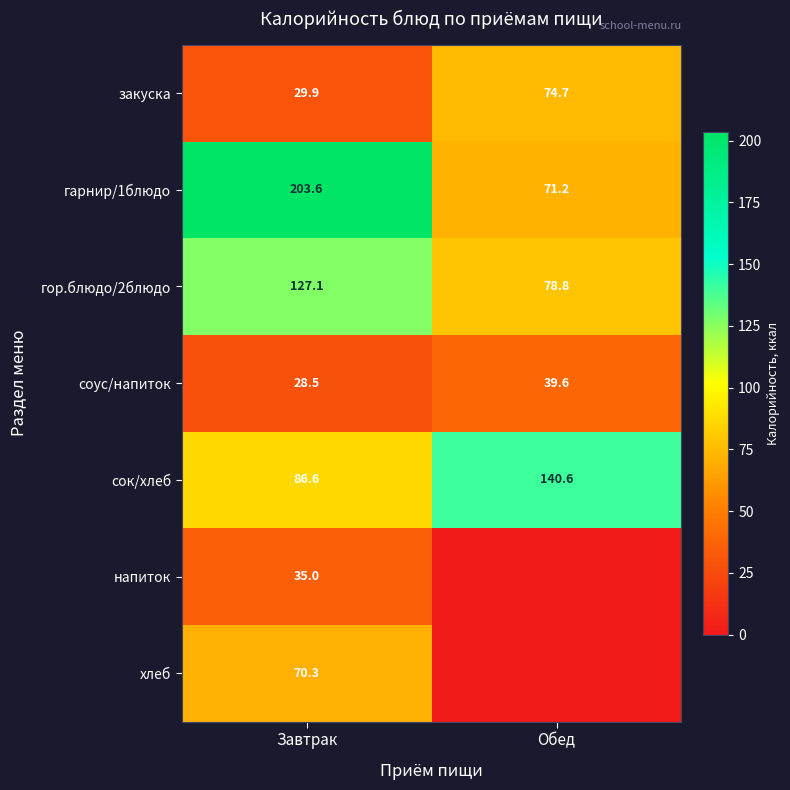

What is the difference between the maximum and minimum values in the закуска series?

44.8